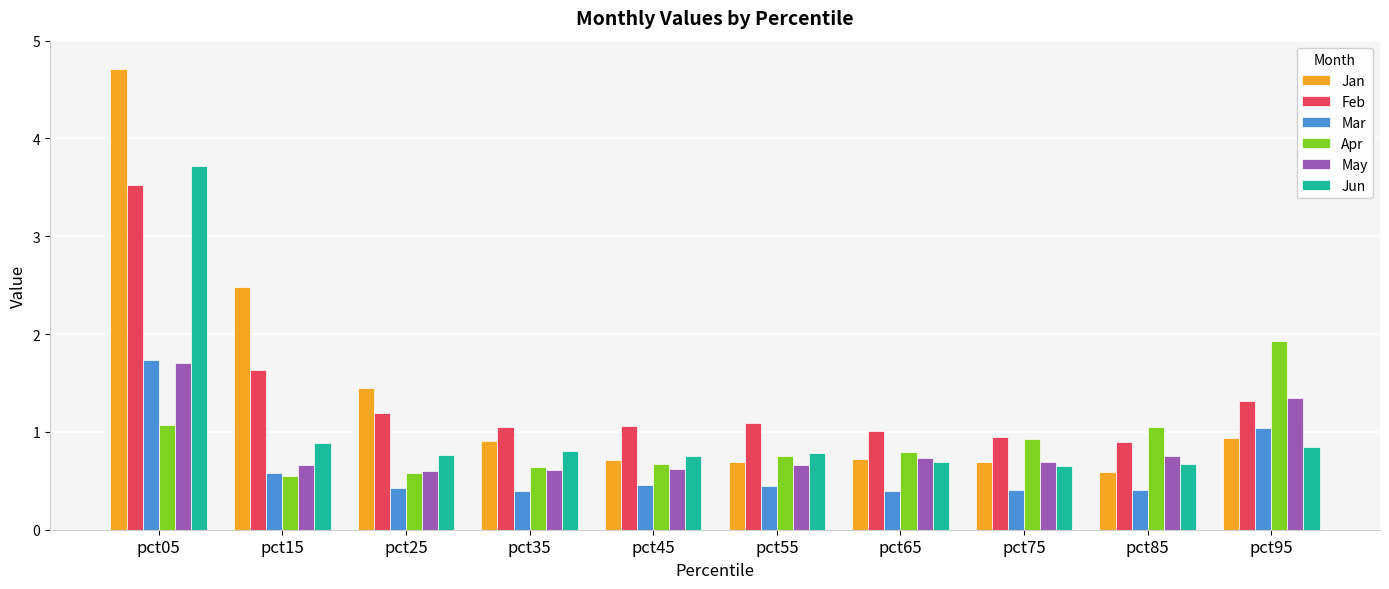

At how many categories does at least one series exceed 3?

1